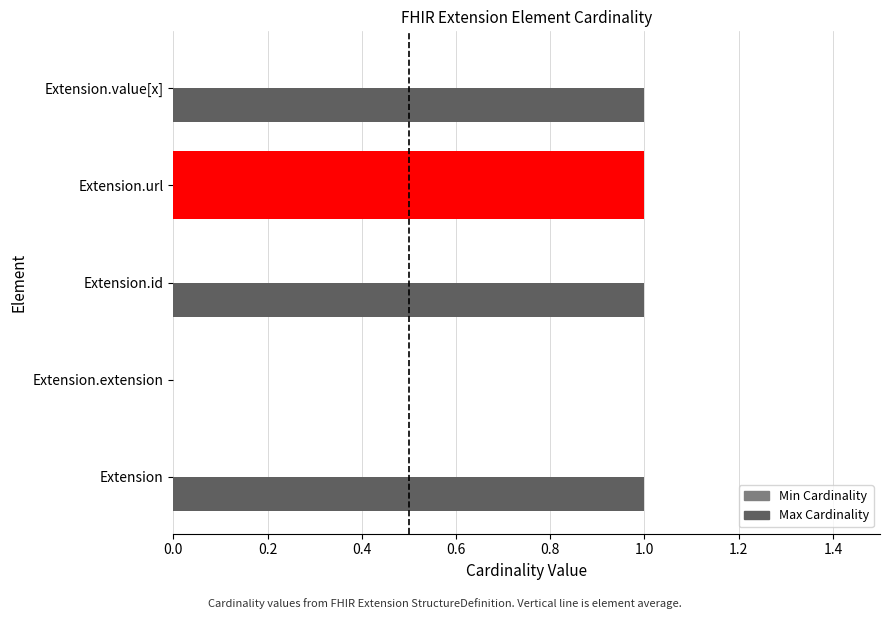

What is the maximum value for Max Cardinality?

1